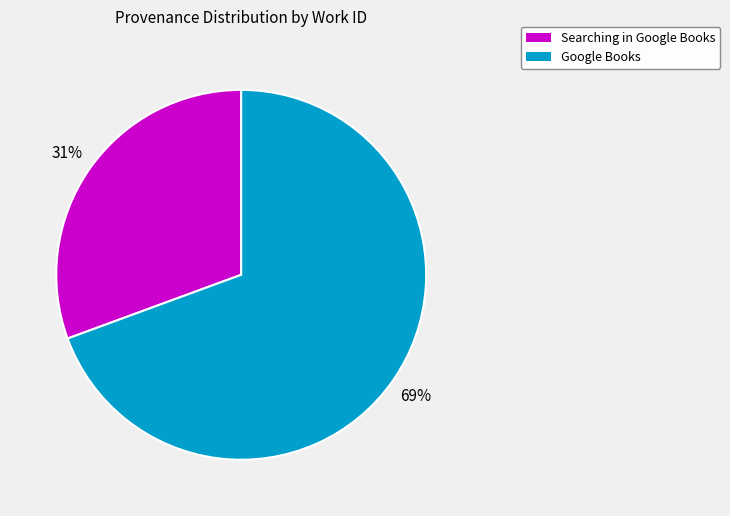

What is the majority slice?

Google Books